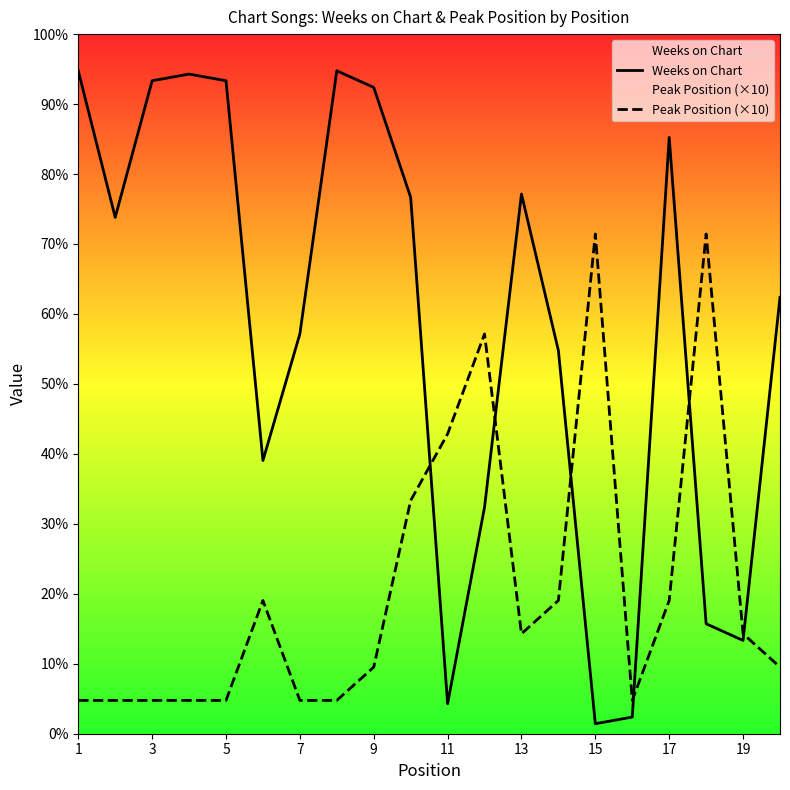

True or false: Peak Position (×10) has more than 2 interior local peaks.

True